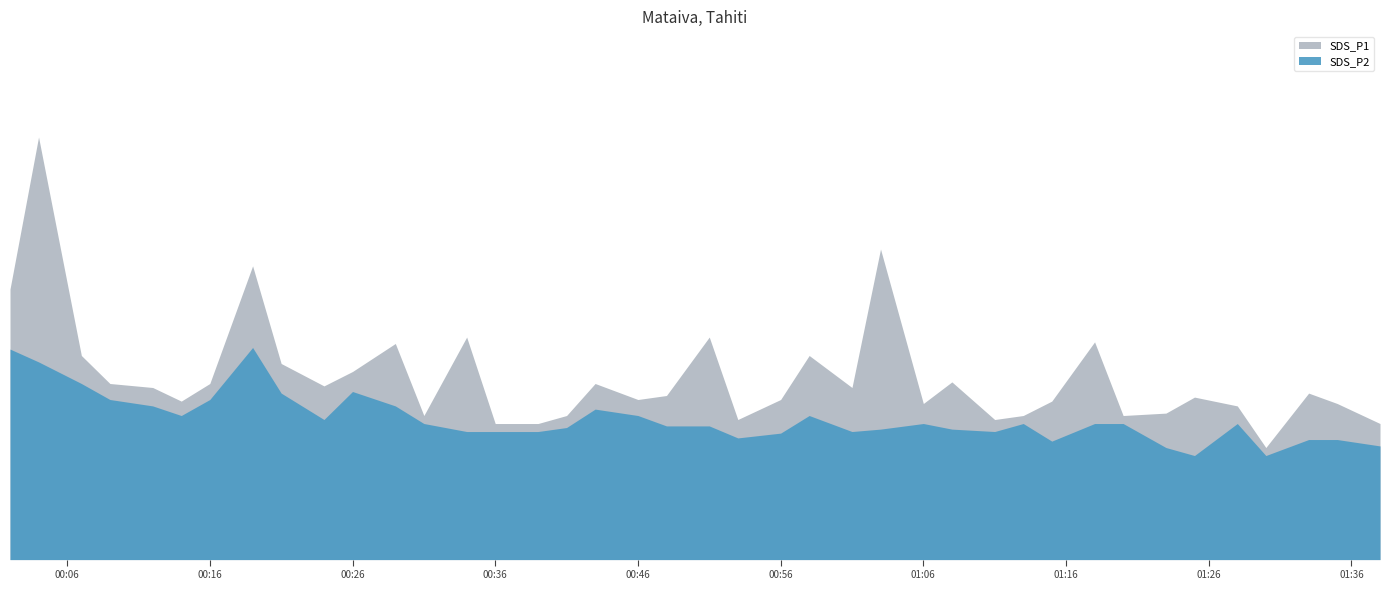

The value of SDS_P1 at 2022/12/26 01:20 is 1.8. True or false?

True